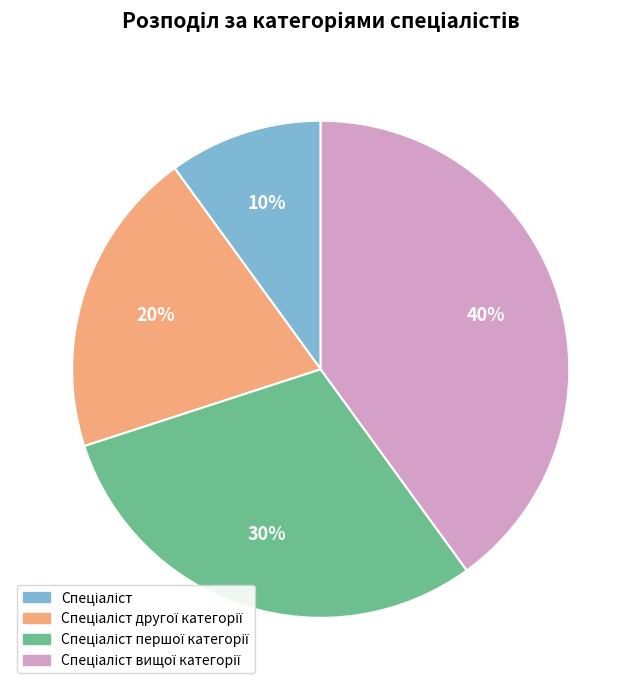

Is there a majority slice in this chart?

No